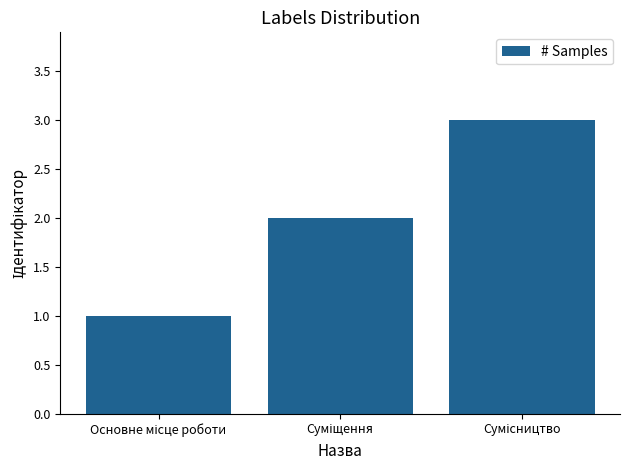

What is the greatest value displayed?

3